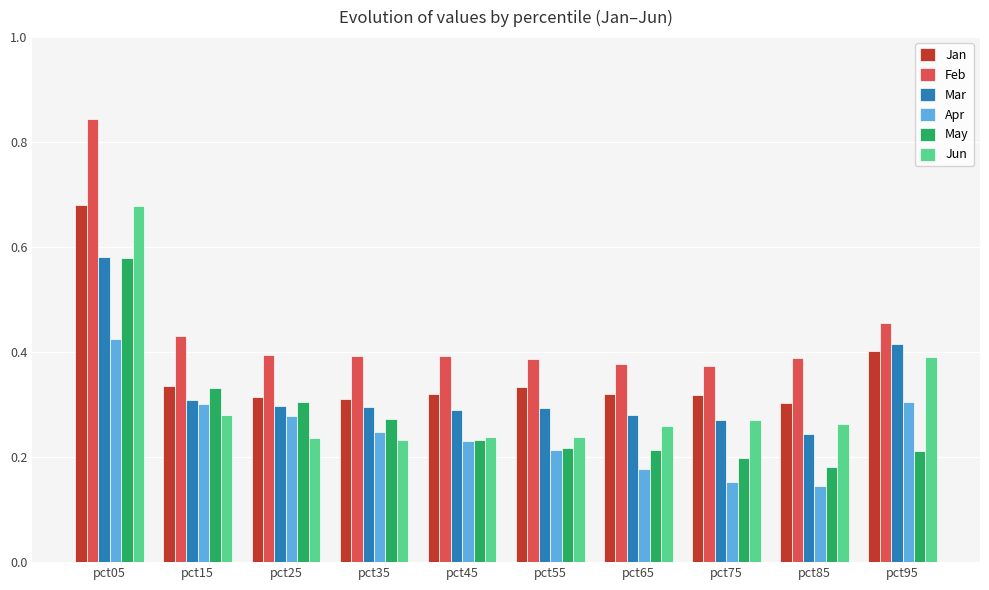

Is the value of Jan at pct75 greater than the value of Apr at pct55?

Yes